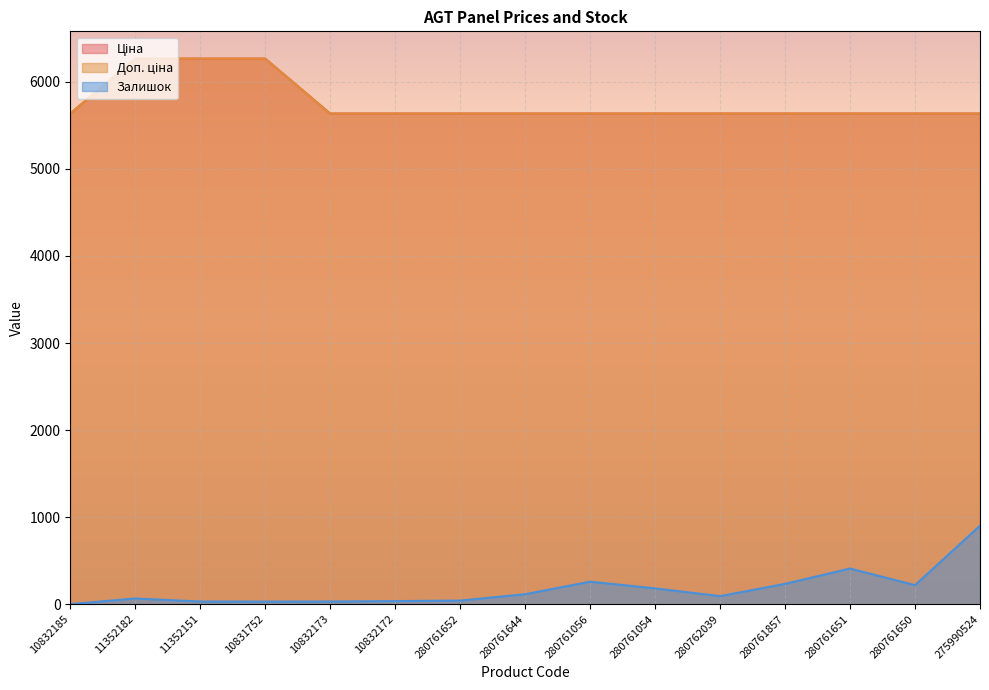

What is the label of the 11th point from the right?

10832173